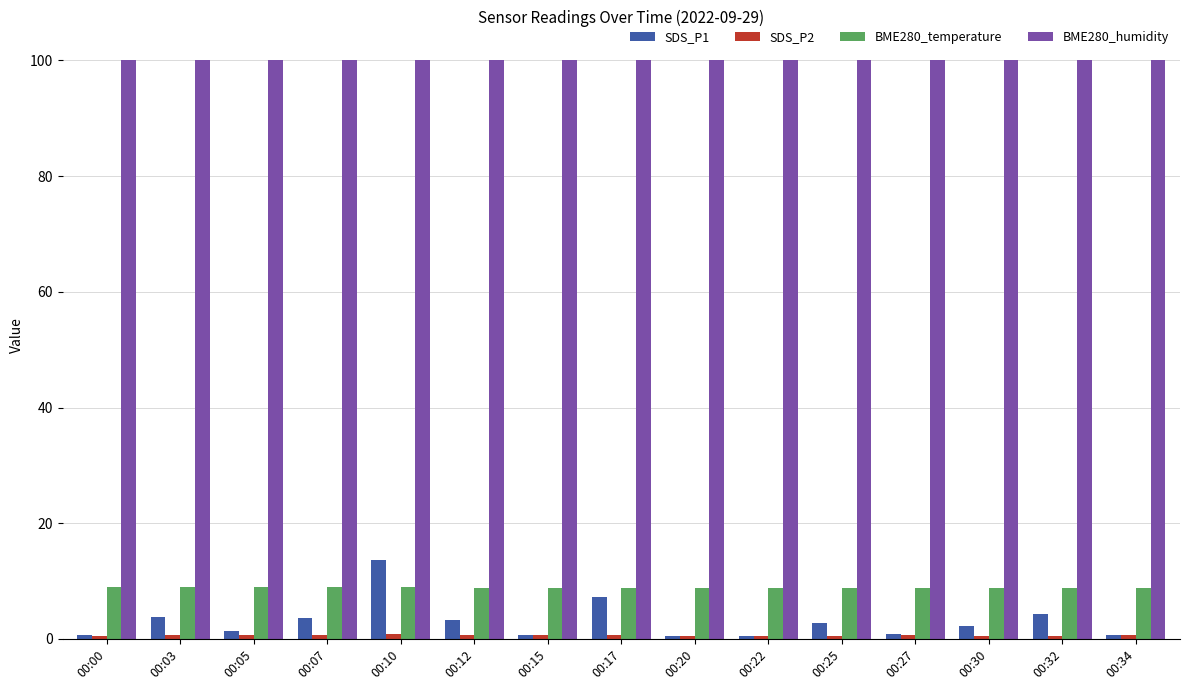

What is the sum of all BME280_humidity values?

1500.0